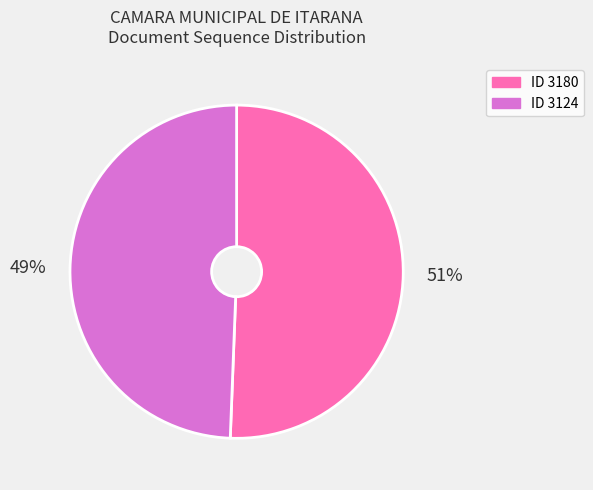

The ID 3180 slice represents 51% of the pie. True or false?

True